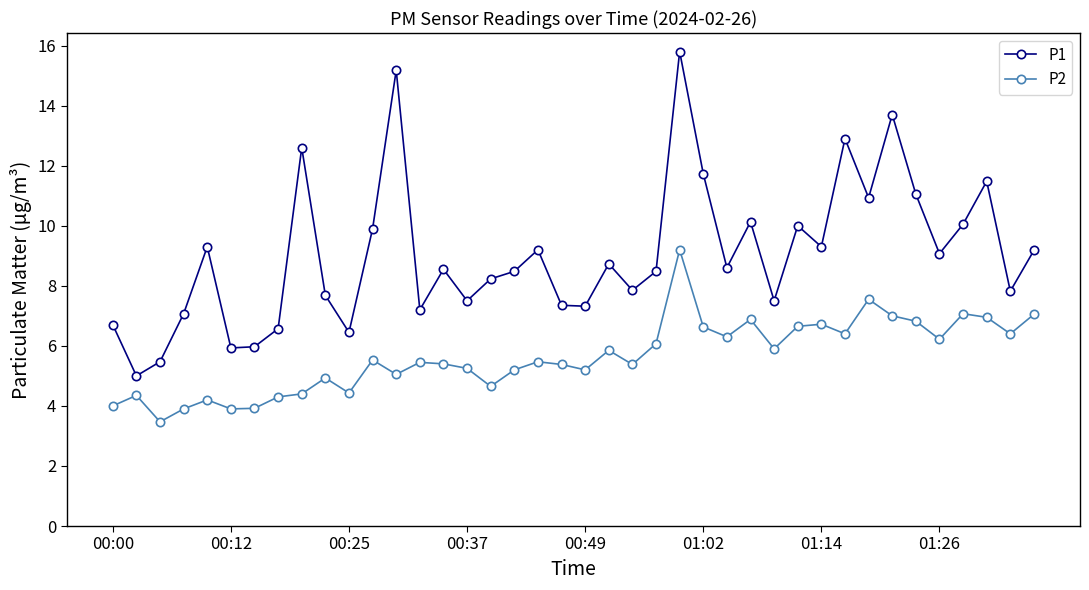

What is the value of the P2 point at the 3rd from the left?

3.5